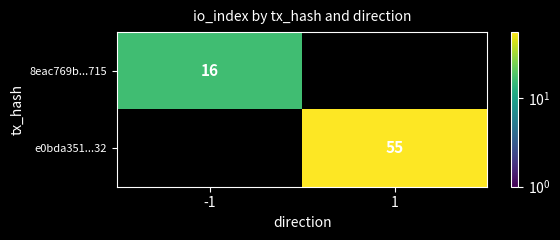

The value of 8eac769b...715 at -1 is 8. True or false?

False